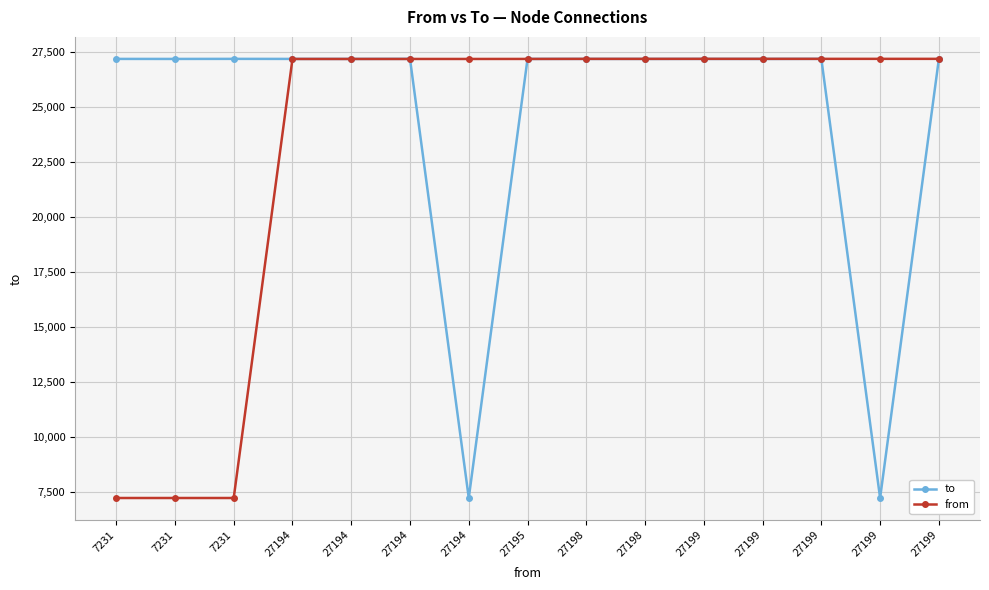

Rank the series at 7231 from highest to lowest value.

to, from